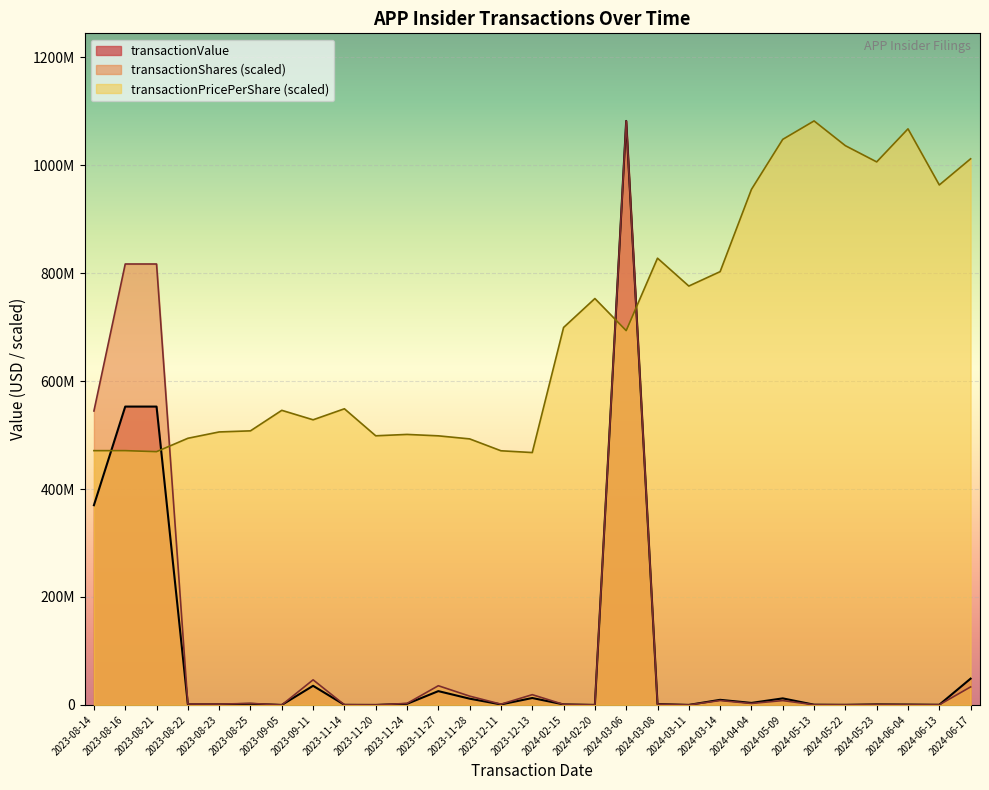

What is the sum of all transactionValue values?

2730189644.0